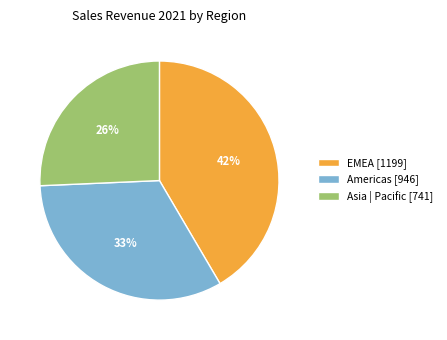

Which slice is the largest?

EMEA